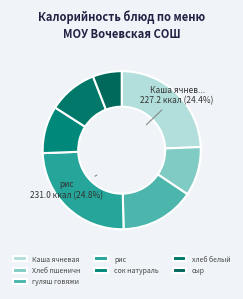

What is the largest slice in the pie chart?

рис